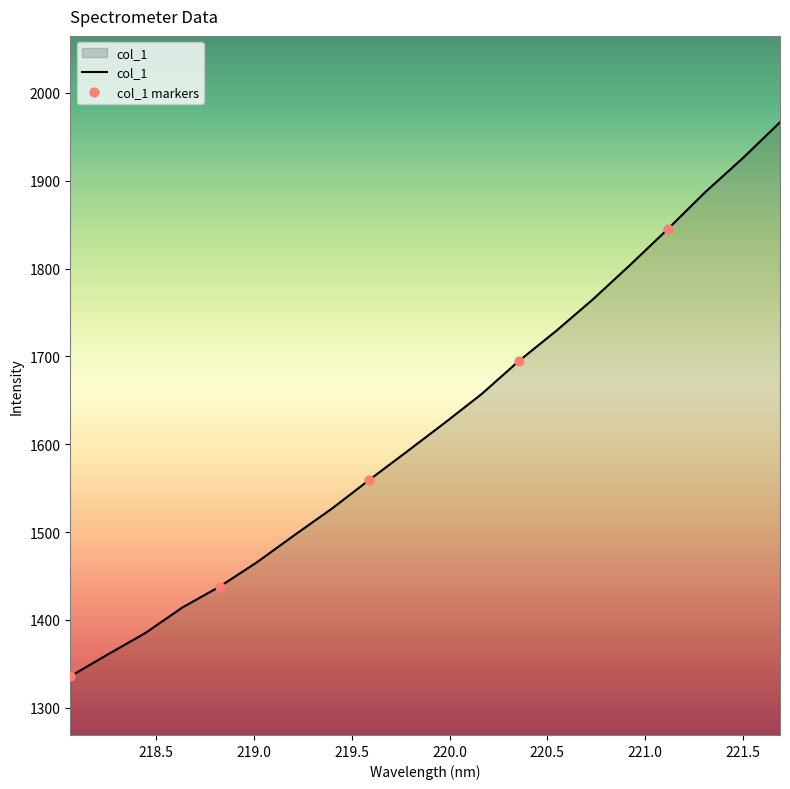

What is the difference between the maximum and minimum values?

630.9